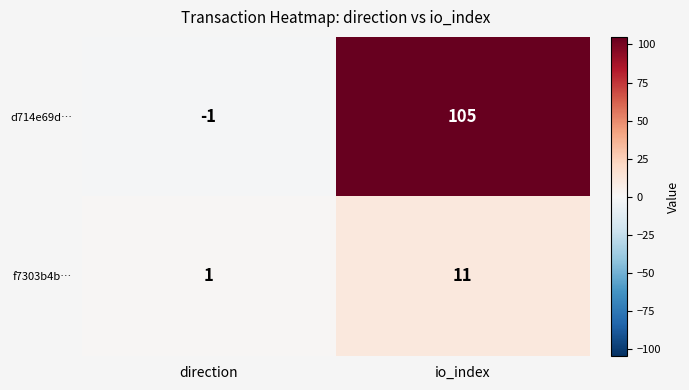

How many values in the d714e69d… series are below 105?

1